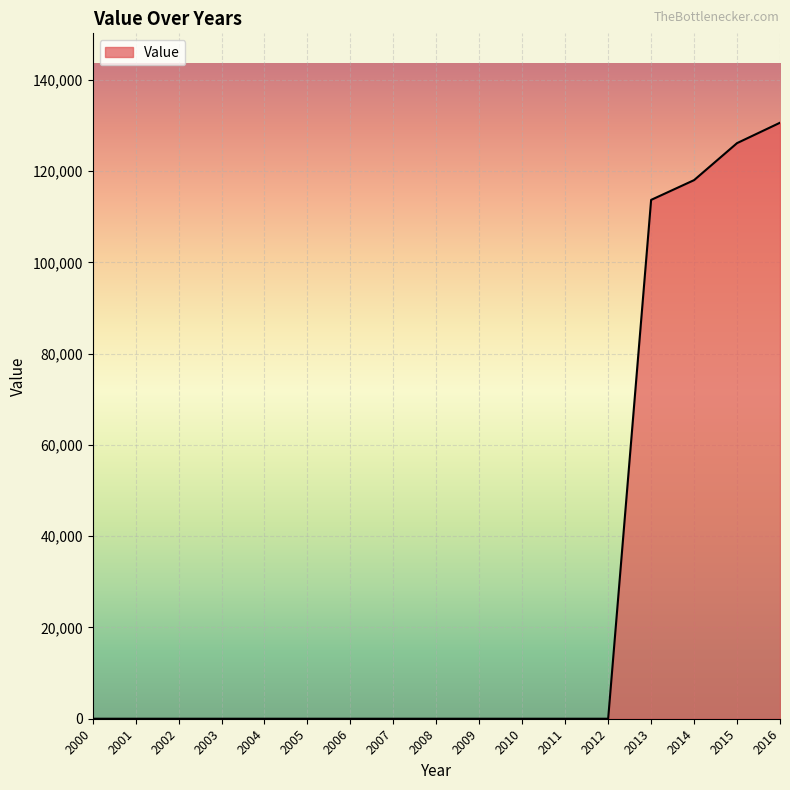

The chart shows a value of 50245 at 2002. True or false?

False